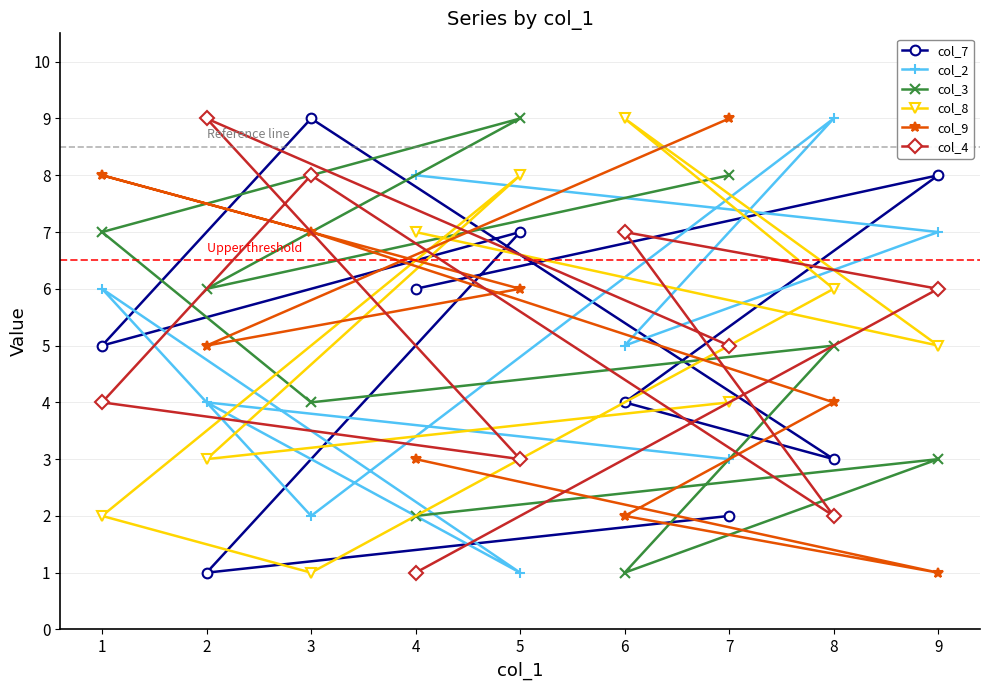

What is the lowest value of the col_3 series?

1